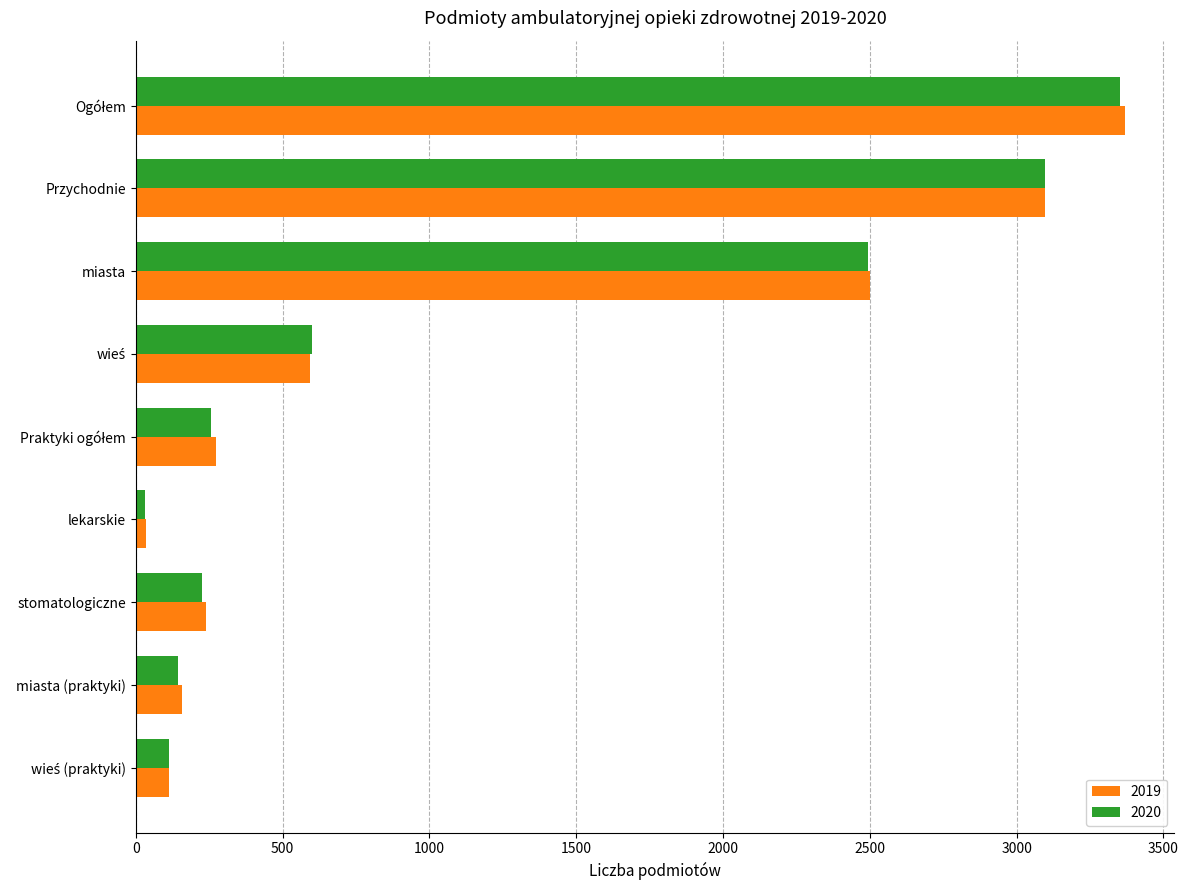

The value of 2019 at lekarskie is 34. True or false?

True